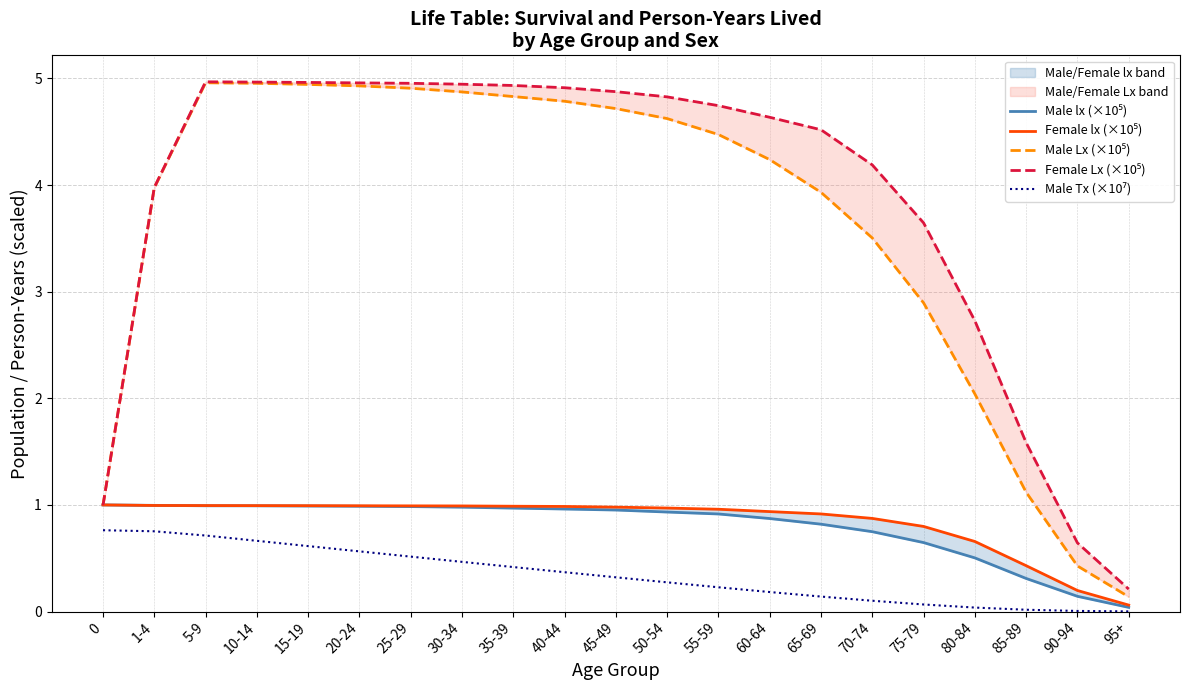

How many lines are shown in the chart?

5